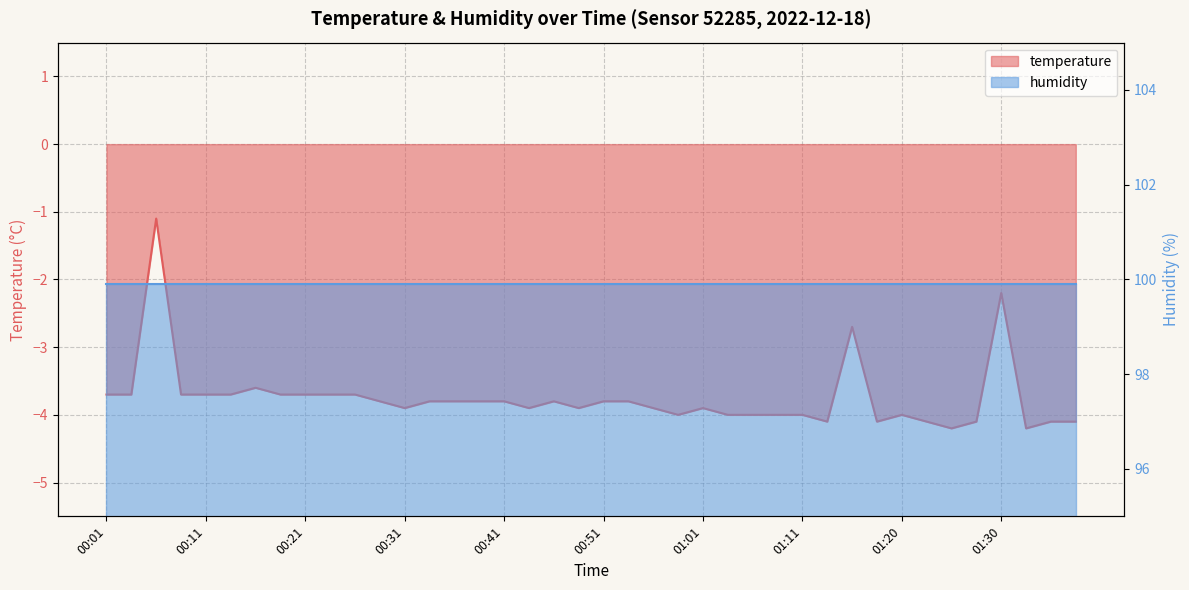

What is the label of the 10th point from the right?

01:16